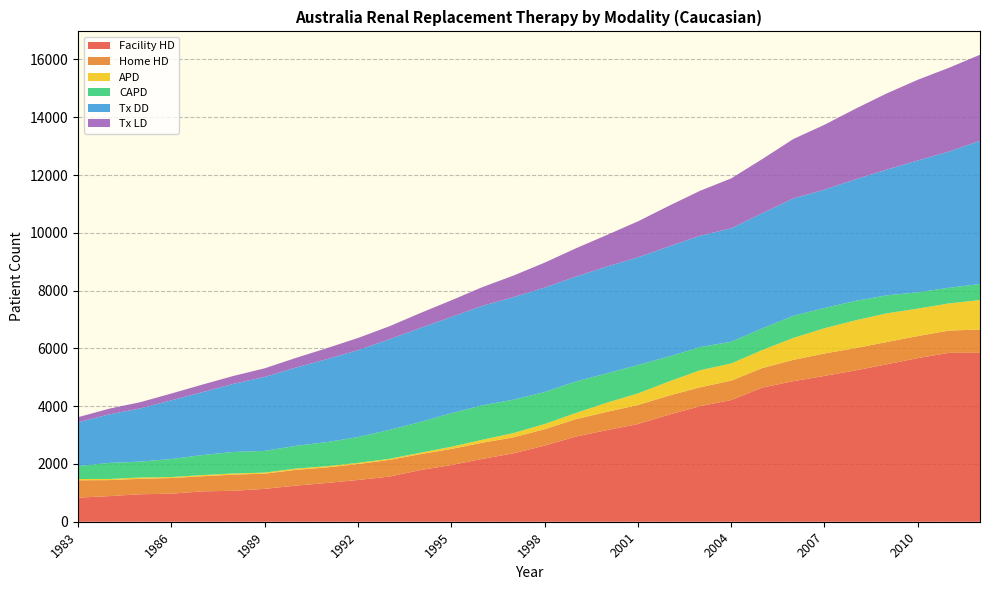

Reading left to right, what are all the values shown in this chart?

Facility HD: 834	886	951	971	1051	1071	1139	1250	1341	1445	1560	1787	1962	2175	2368	2635	2947	3171	3381	3706	4000	4213	4642	4866	5047	5239	5448	5663	5846	5845
Home HD: 600	555	535	542	524	560	524	545	540	551	579	551	557	560	553	568	601	631	657	660	653	670	677	737	776	771	771	764	770	809
APD: 45	39	44	33	40	38	38	44	41	41	35	49	75	103	148	179	213	316	403	488	590	594	624	759	874	962	994	949	940	1019
CAPD: 449	555	551	625	693	747	751	787	834	894	1002	1064	1161	1192	1154	1106	1091	1016	982	866	802	751	747	767	701	672	622	566	542	554
Tx DD: 1516	1678	1840	2031	2177	2357	2560	2709	2870	3007	3136	3252	3331	3443	3550	3616	3630	3697	3729	3809	3854	3929	3990	4061	4098	4208	4351	4562	4715	4957
Tx LD: 174	199	216	235	262	274	298	334	380	422	448	517	576	647	747	862	978	1092	1243	1406	1555	1726	1872	2057	2243	2444	2638	2793	2898	2979